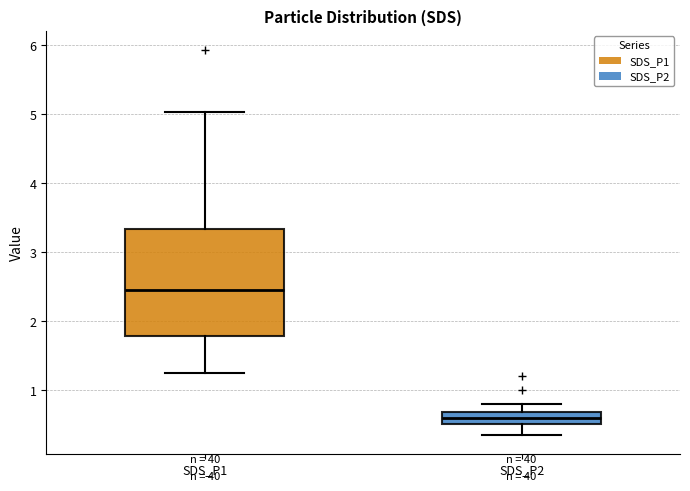

Comparing the boxes themselves (not the whiskers), which one is the tallest?

SDS_P1